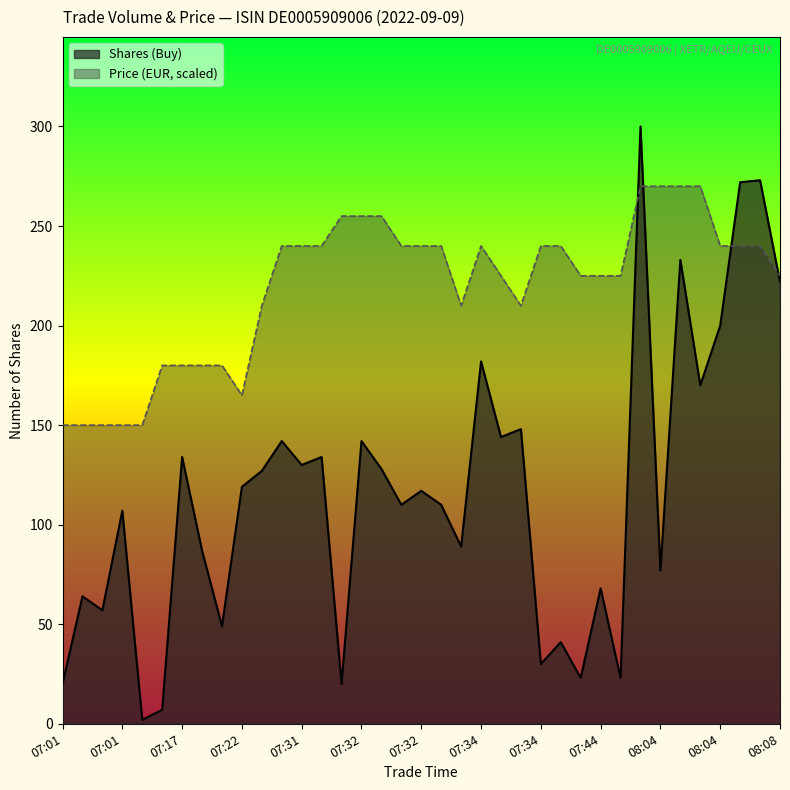

The value of Price (EUR) at 07:34 is 328.9. True or false?

False